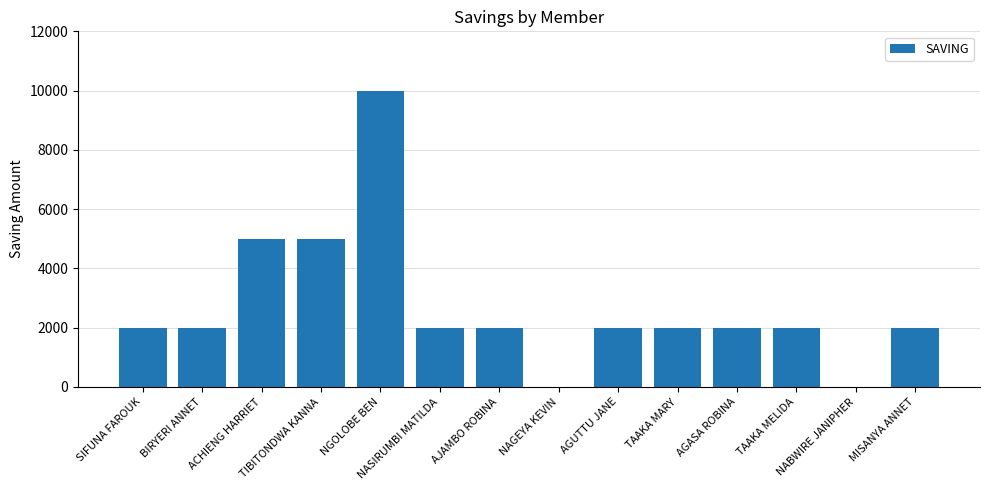

How many categories are shown in the chart?

14